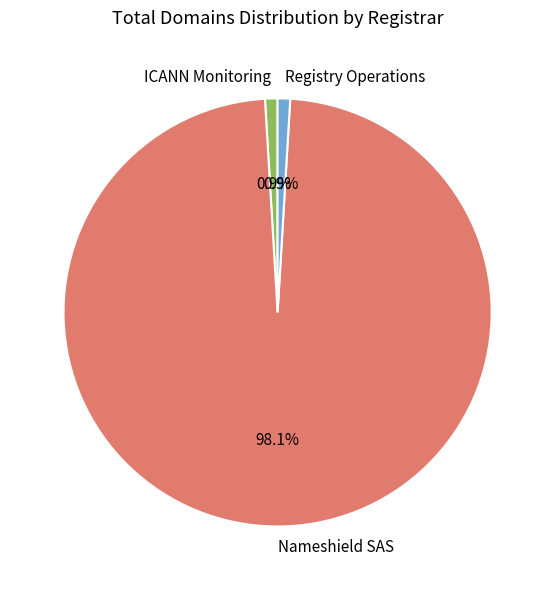

Combined, do Nameshield SAS and Registry Operations account for over 50%?

Yes